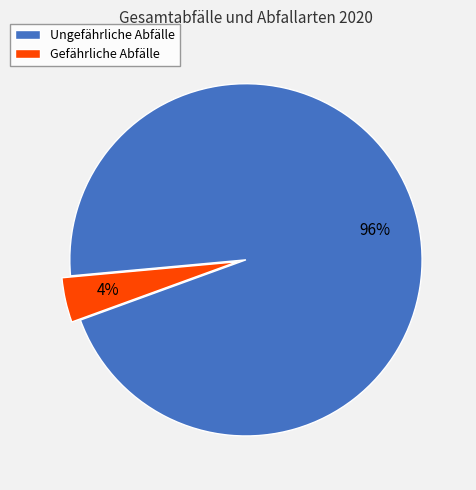

To the nearest percent, what is the average slice percentage?

50%